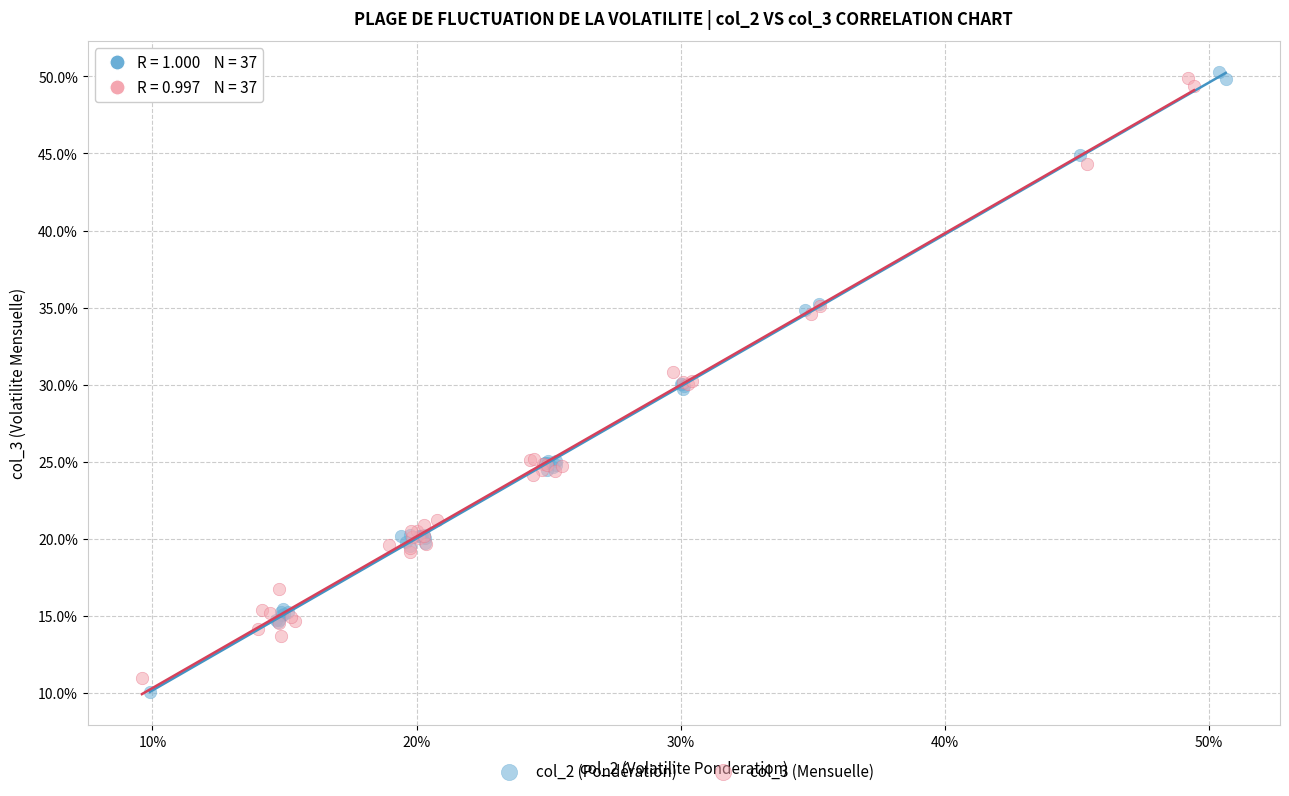

What are all the series names shown in the legend?

col_2 (Pondération), col_3 (Mensuelle)